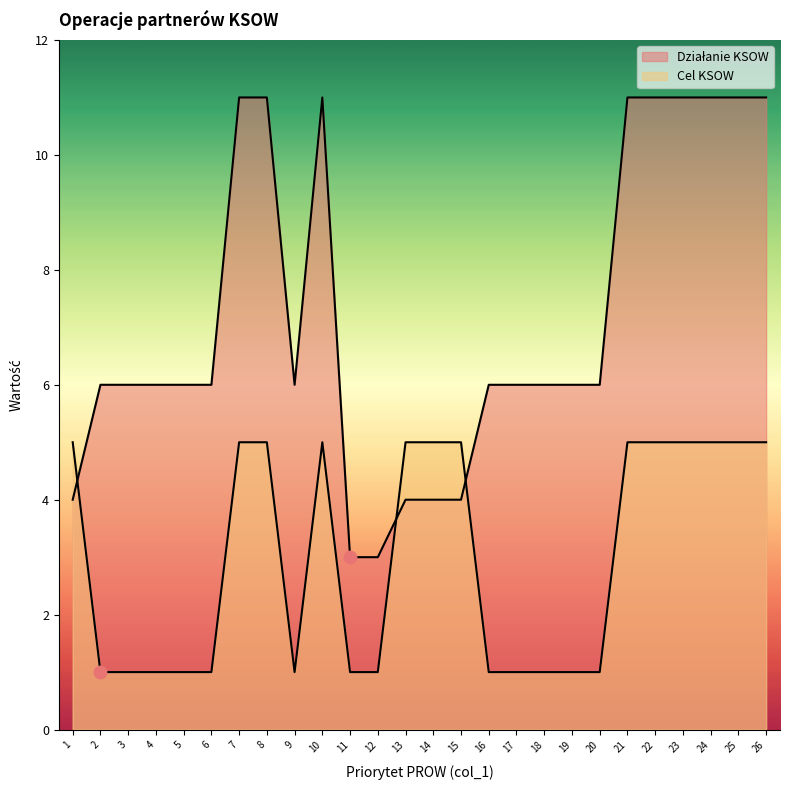

Is the value of Cel KSOW at 3 greater than the value of Działanie KSOW at 17?

No